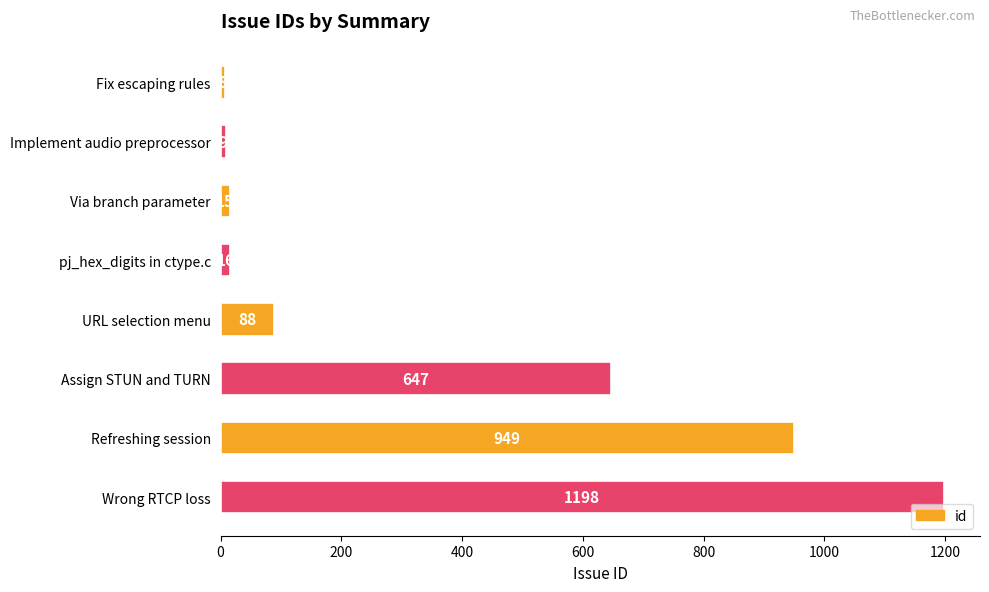

Does the chart contain stacked bars?

No